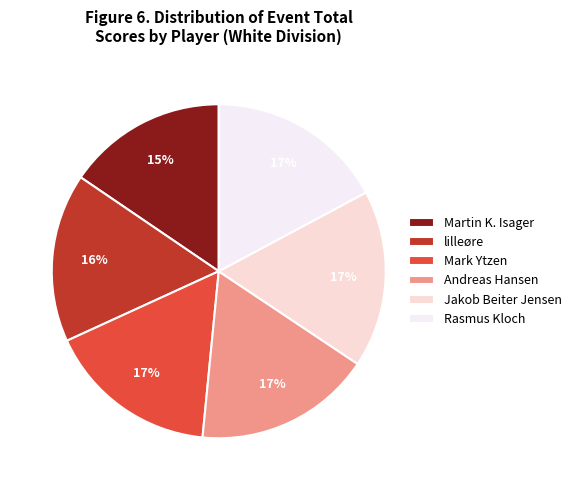

How many segments does this pie chart have?

6